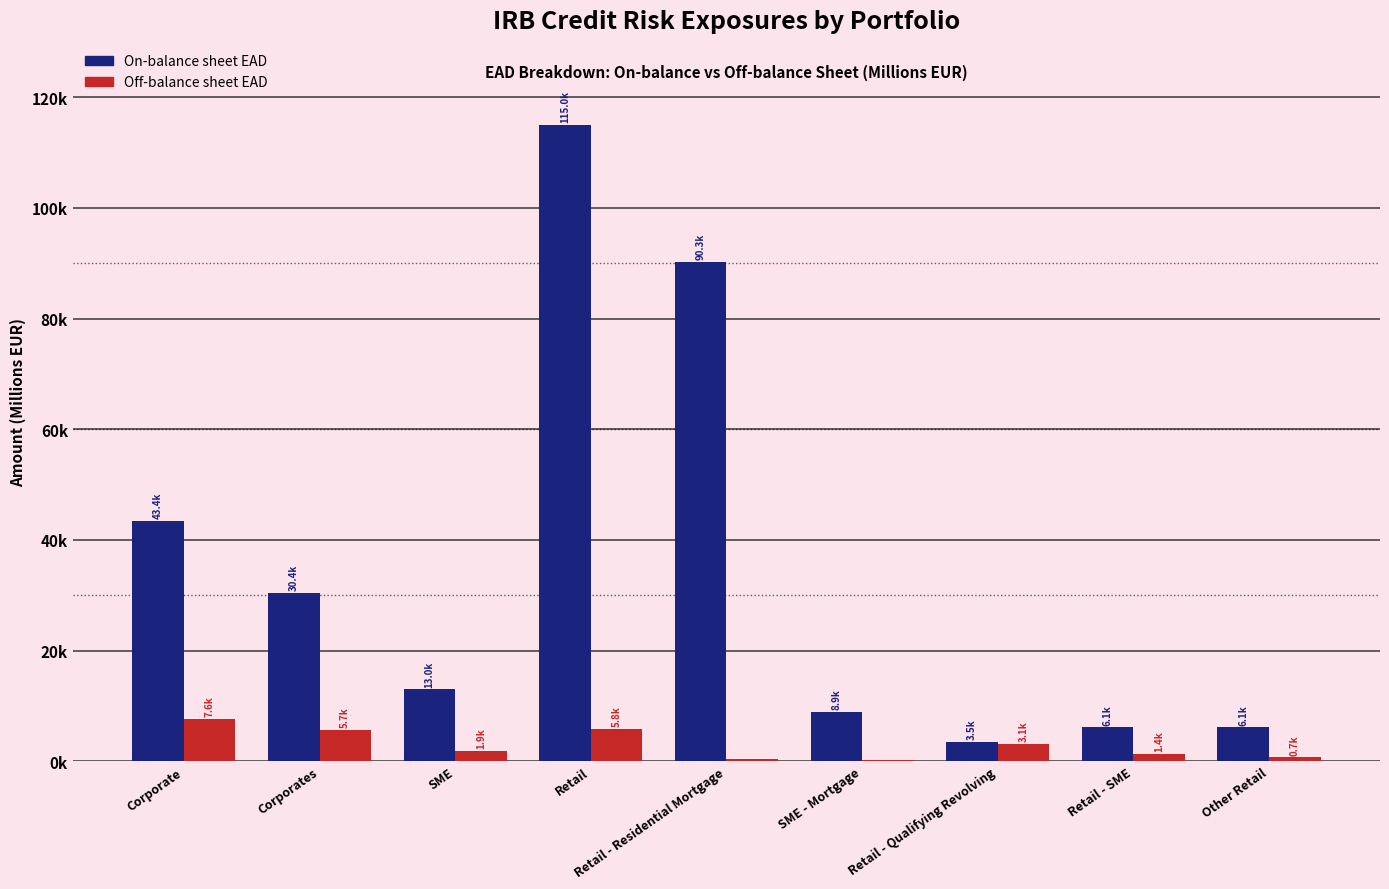

True or false: On-balance sheet EAD has a value of 16676.1 at Corporates.

False